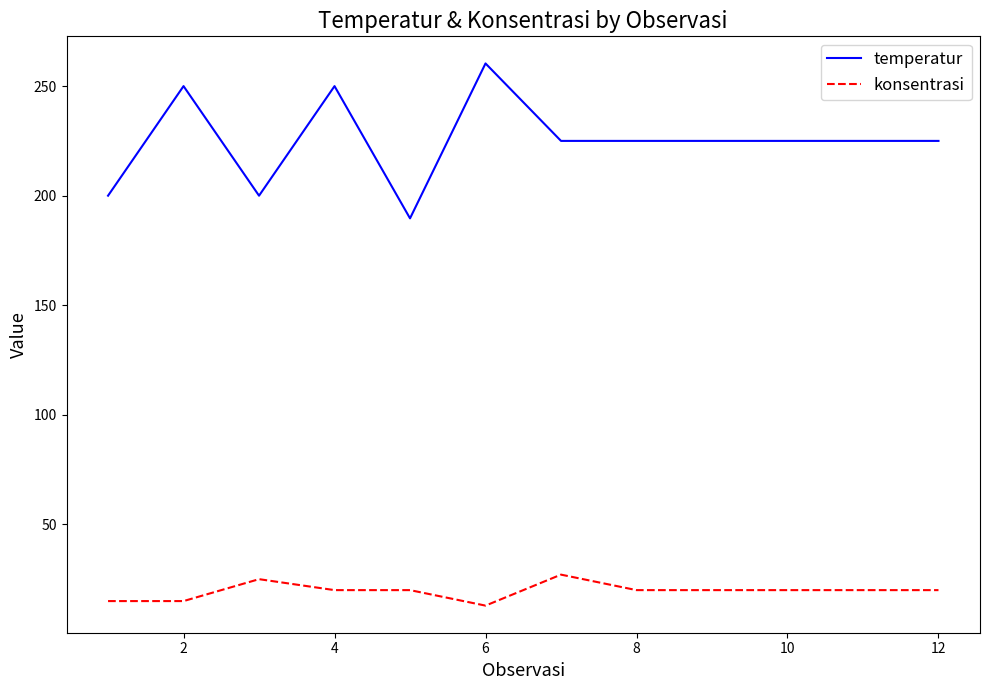

List the series in order of their overall mean, lowest first.

konsentrasi, temperatur